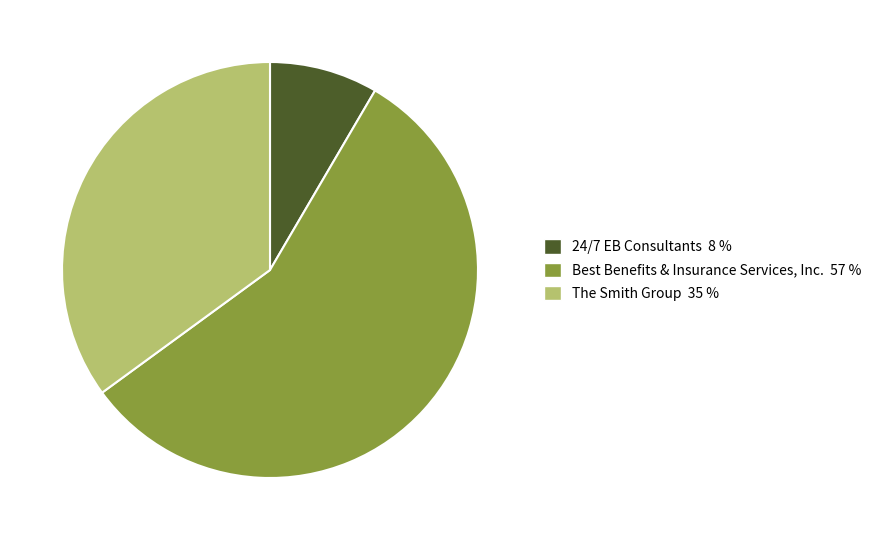

Rank the categories by value from lowest to highest.

24/7 EB Consultants, The Smith Group, Best Benefits & Insurance Services, Inc.